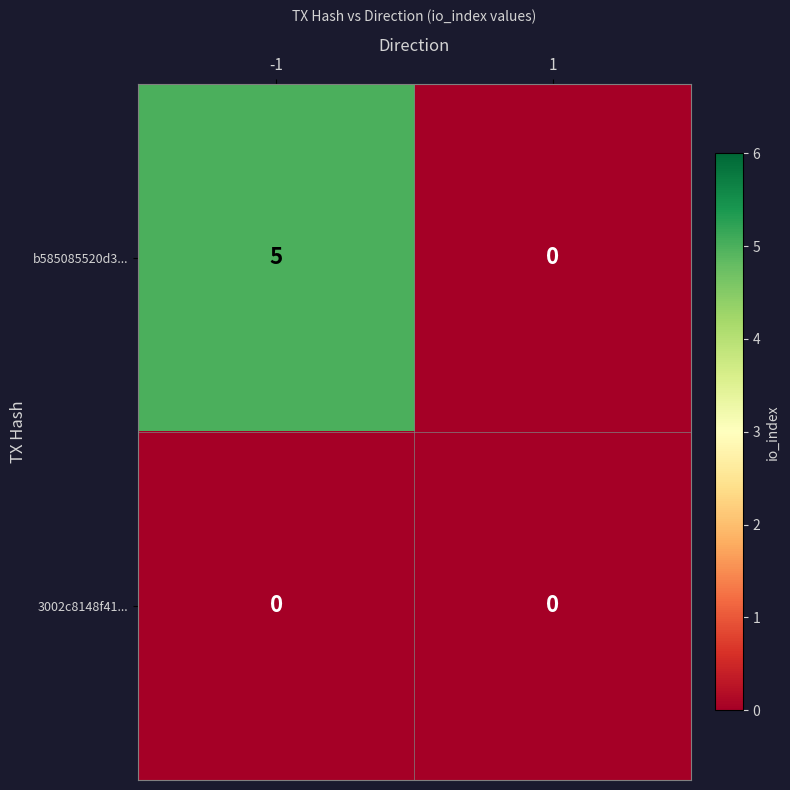

Which series changed the most between -1 and 1?

b585085520d3...